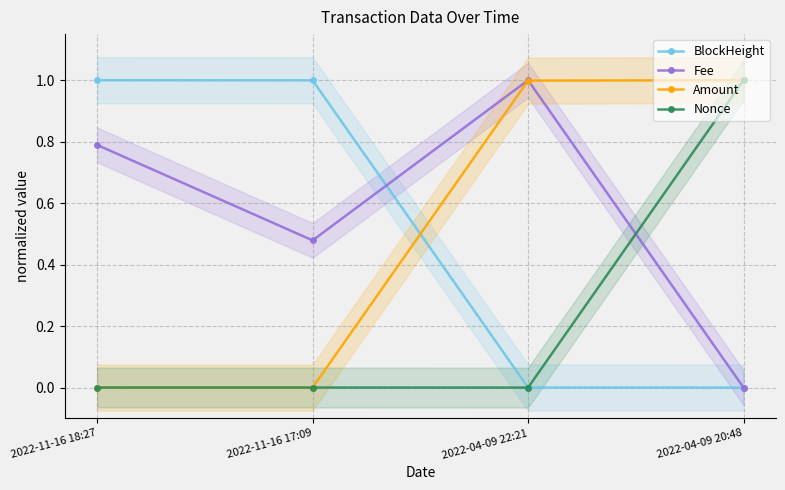

Does the chart have visible grid lines?

Yes